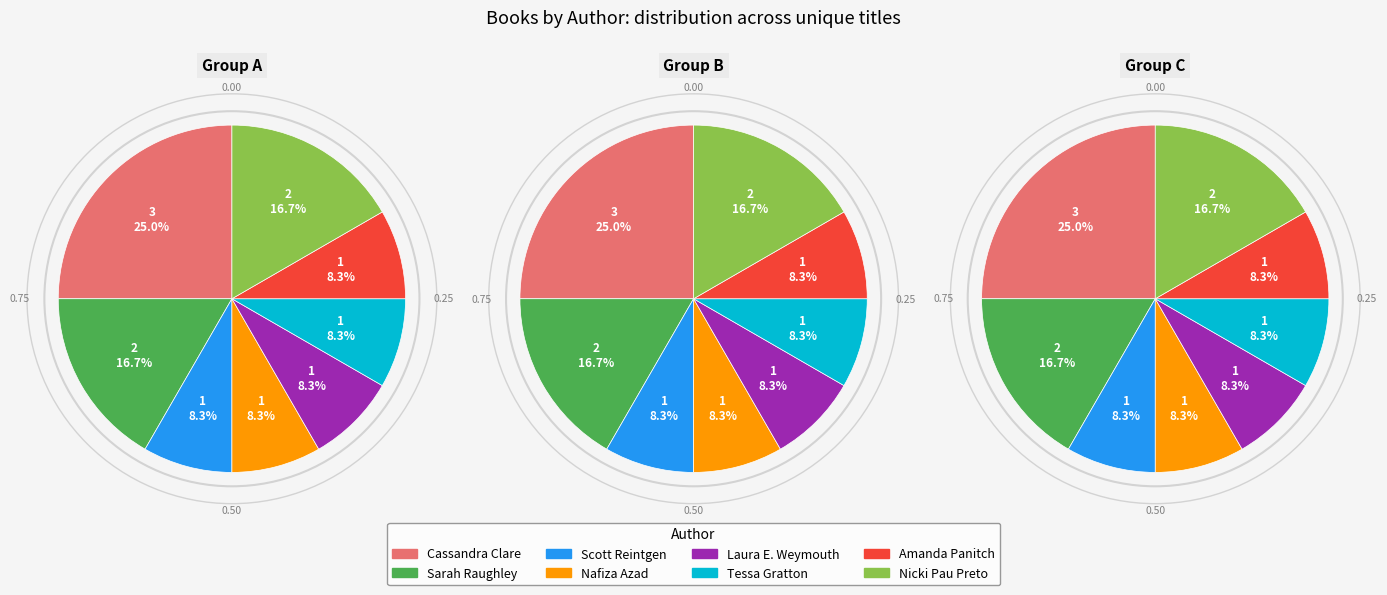

To the nearest percent, what is the average slice percentage?

12%